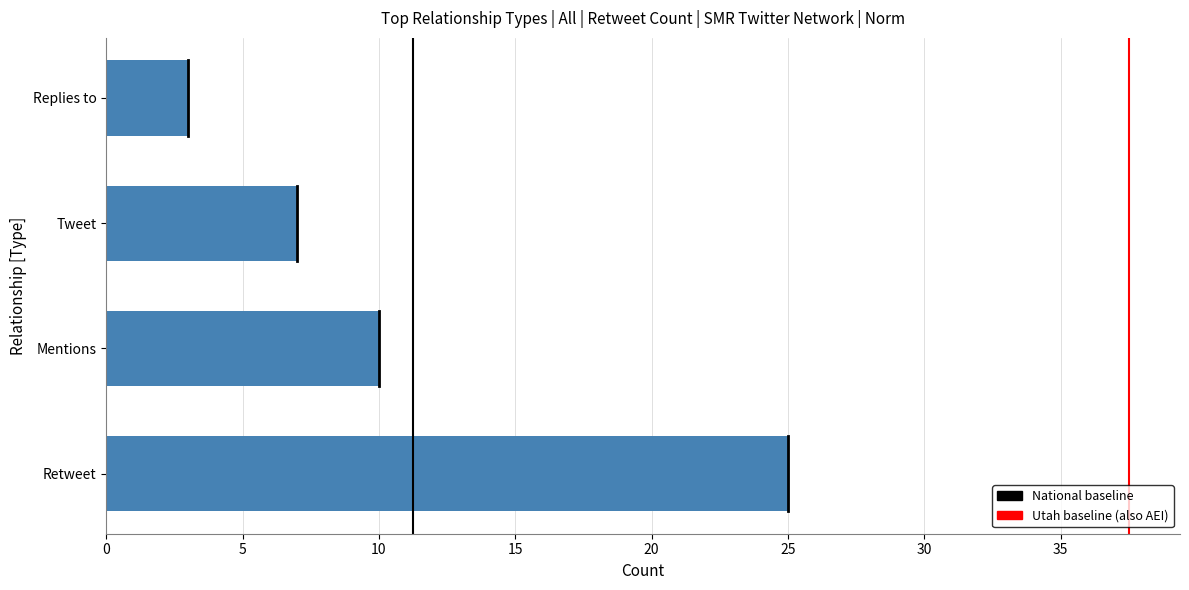

Reading top to bottom, extract all data points from this chart.

3	7	10	25